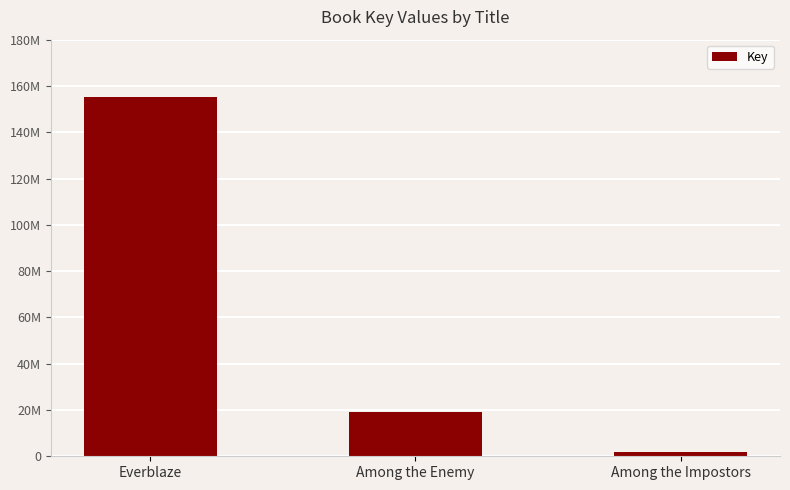

Where does the data first go above 19295994?

Everblaze